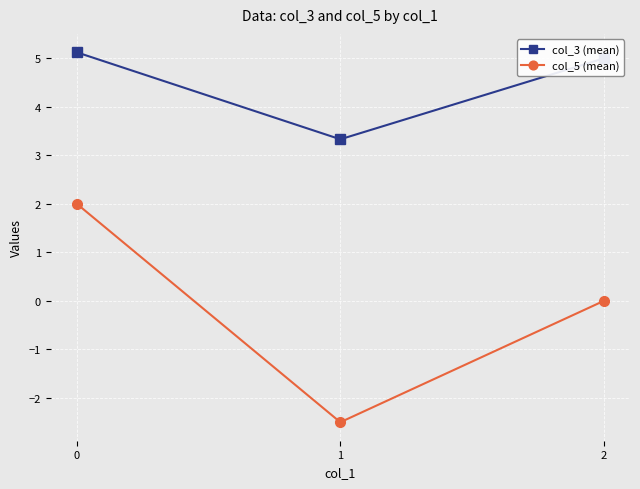

What is the spread (max minus min) of values at 1?

5.8